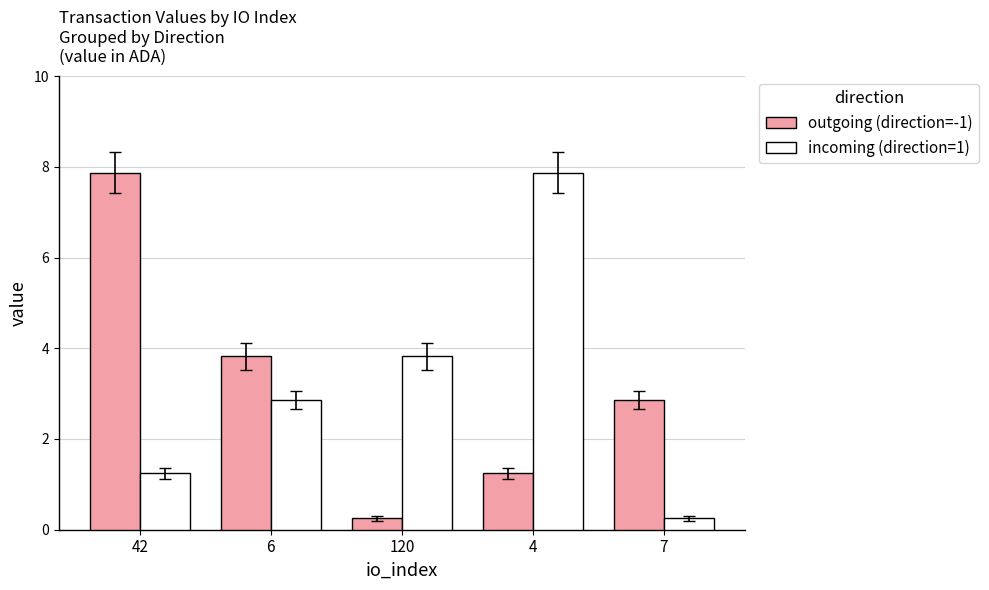

What are all the series names shown in the legend?

outgoing (direction=-1), incoming (direction=1)